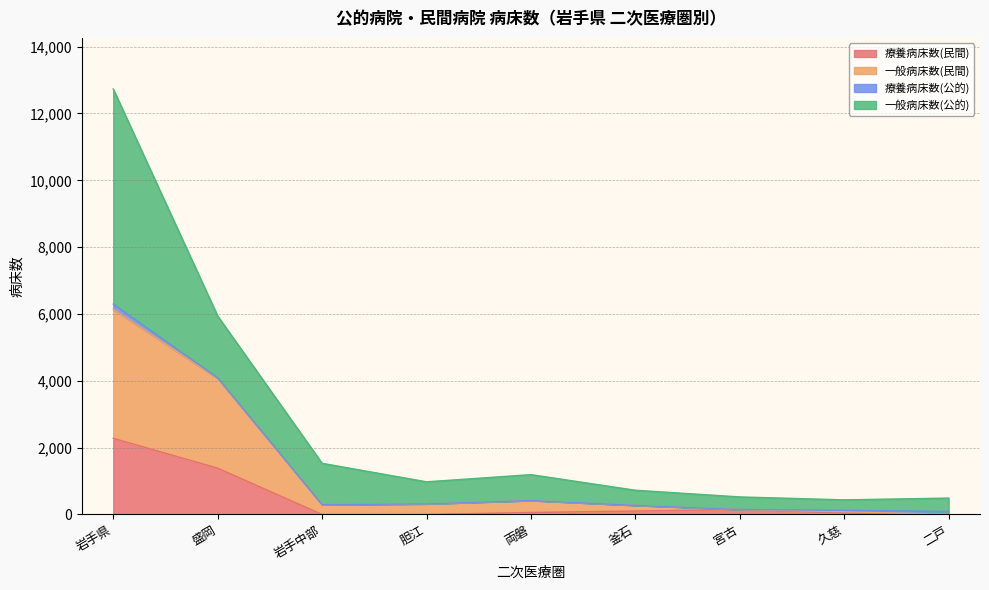

What is the highest value of the 療養病床数(民間) series?

2279